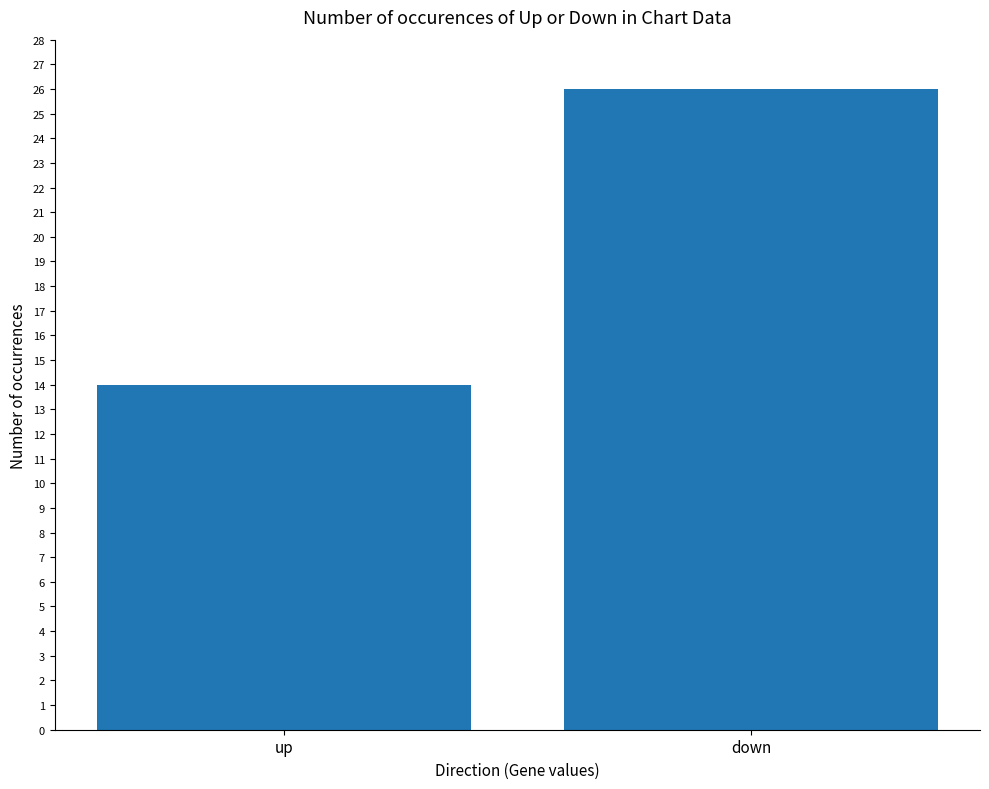

What is the label of the 1st bar from the right?

down